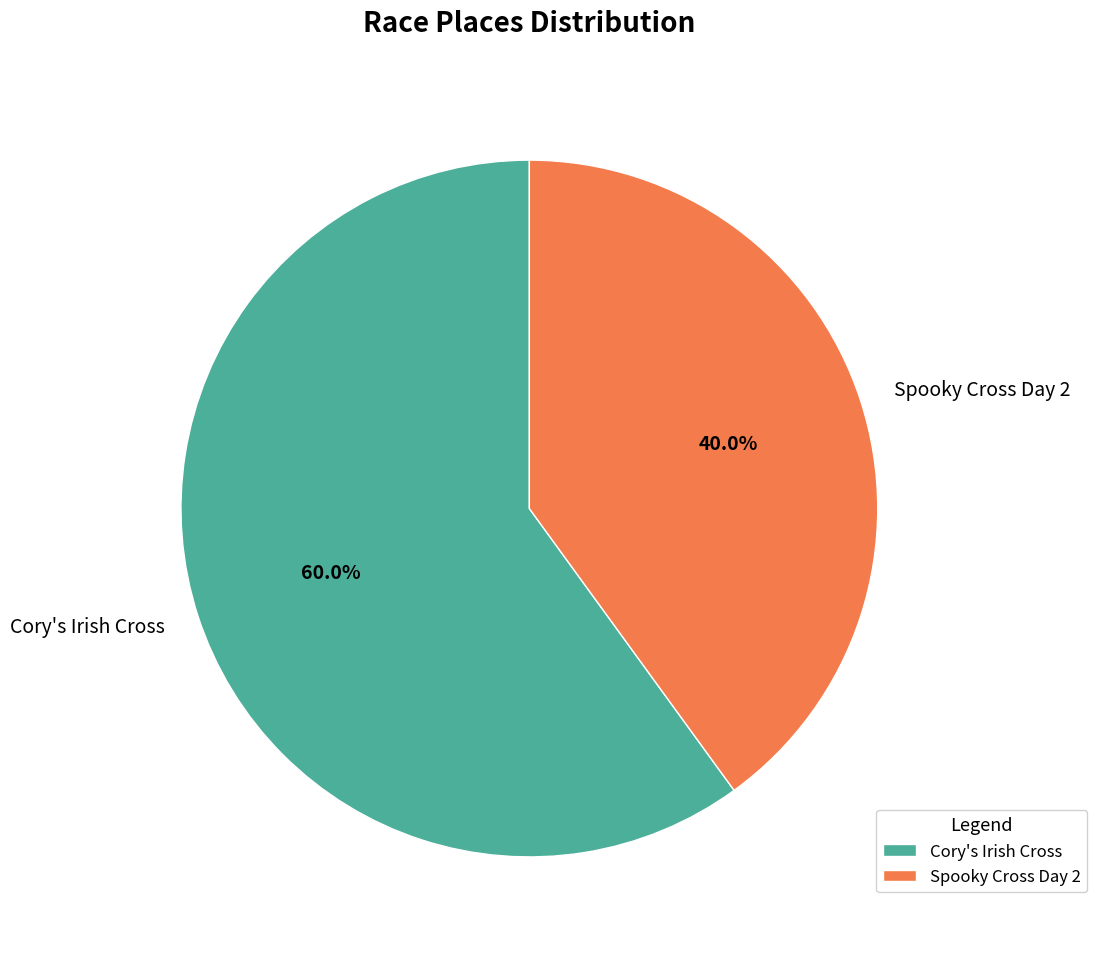

What is the ratio of the value at Spooky Cross Day 2 to the value at Cory's Irish Cross?

0.7